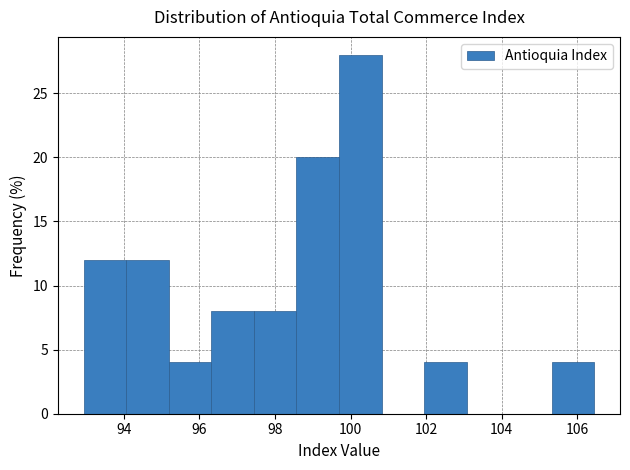

Reading left to right, transcribe this chart: for each bar, give the range it covers on the x-axis and its height. Neither the bar edges nor the heights are printed on the chart, so give them approximately, as read against the axes.

93.0 to 94.0: 12
94.0 to 95.2: 12
95.2 to 96.4: 4
96.4 to 97.4: 8
97.4 to 98.6: 8
98.6 to 99.6: 20
99.6 to 100.8: 28
100.8 to 102.0: 0
102.0 to 103.0: 4
103.0 to 104.2: 0
104.2 to 105.4: 0
105.4 to 106.4: 4